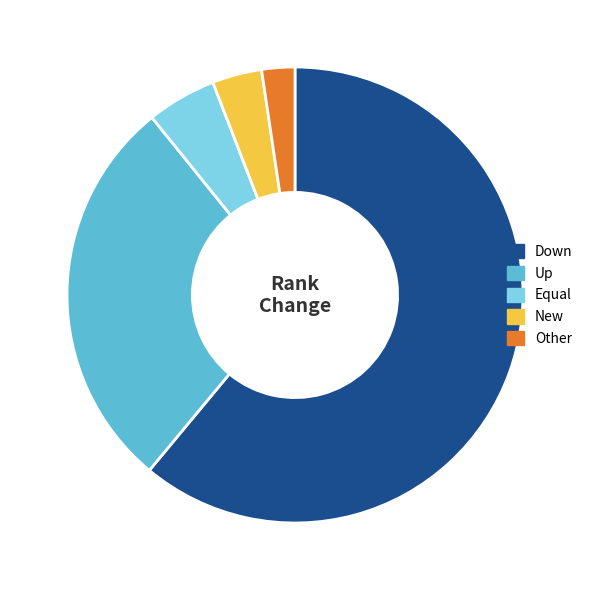

The Down slice represents 61% of the pie. True or false?

True